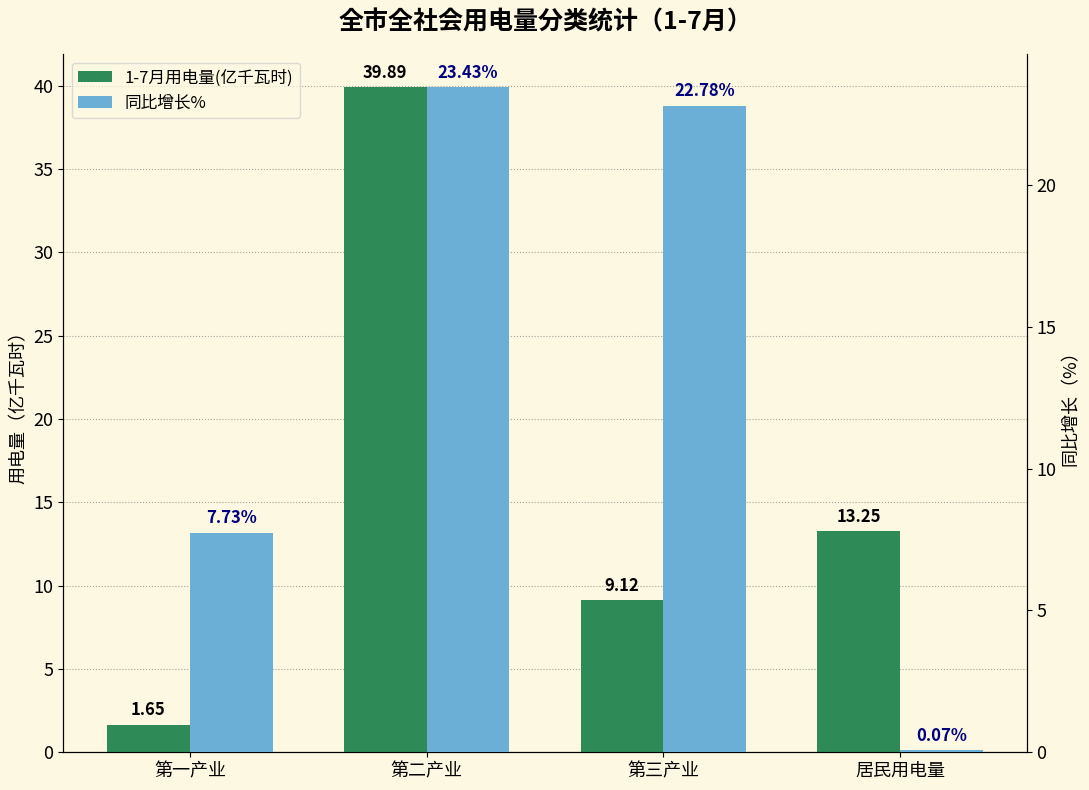

What position from the right is 第一产业?

4